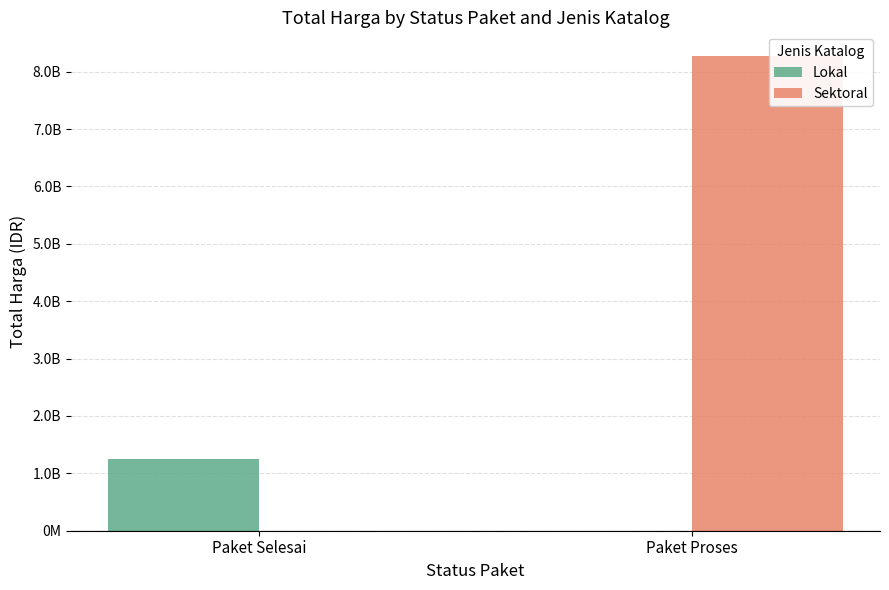

Which label corresponds to the largest value in the chart?

Paket Proses